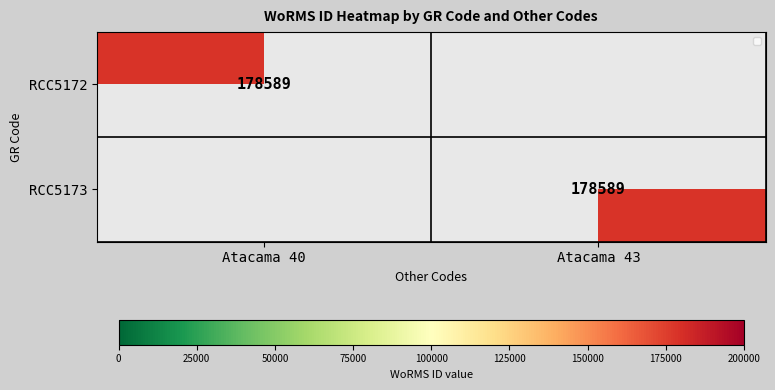

The value of RCC5172 at Atacama 40 is 178589. True or false?

True